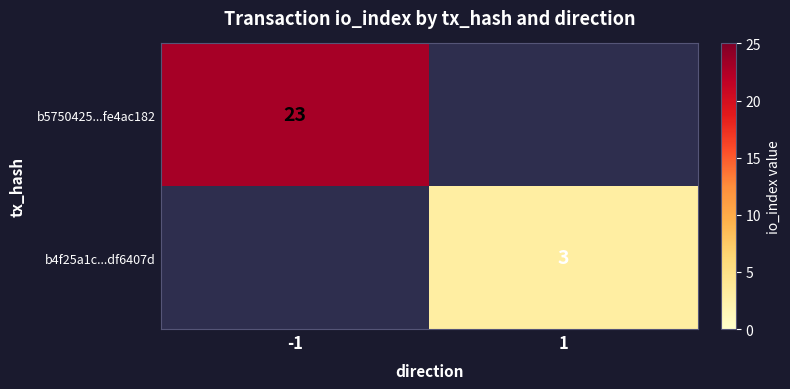

True or false: b5750425...fe4ac182 has a value of 13 at -1.

False